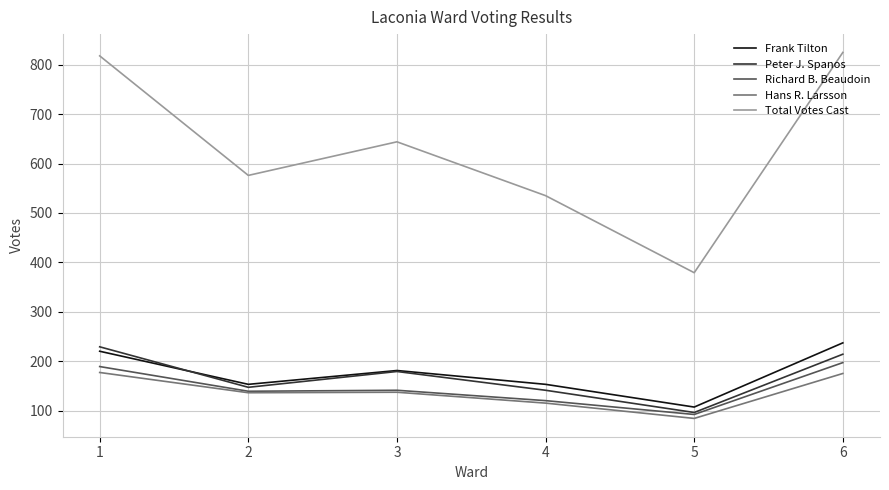

The Total Votes Cast series shows 342 at 2. True or false?

False